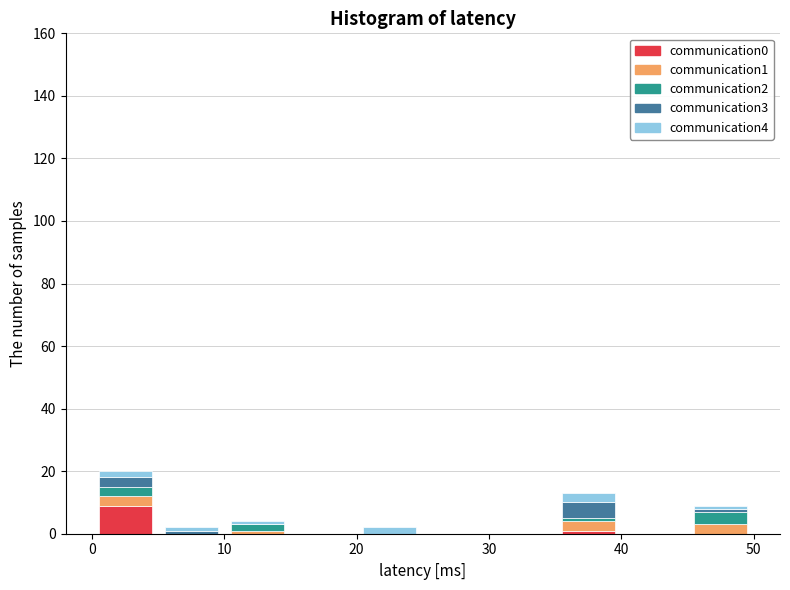

What is the total height of the stacked bar covering 20 to 25 on the x-axis? The values are not printed on the chart, so give them approximately, as read against the axis.

2